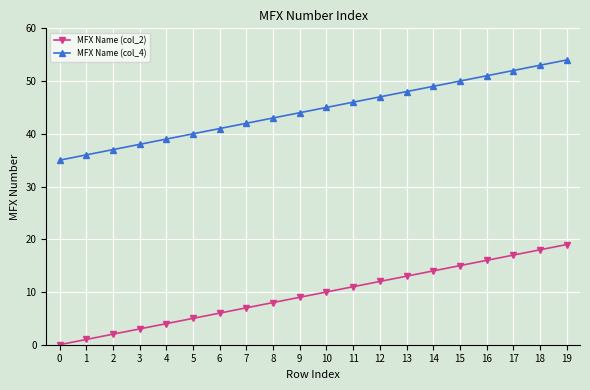

The MFX Name (col_4) series shows 8 at 2. True or false?

False